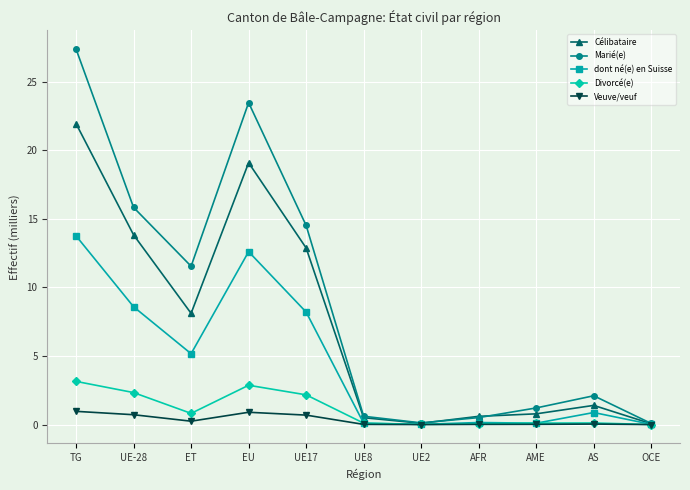

Is this an area chart (filled region under the line)?

No